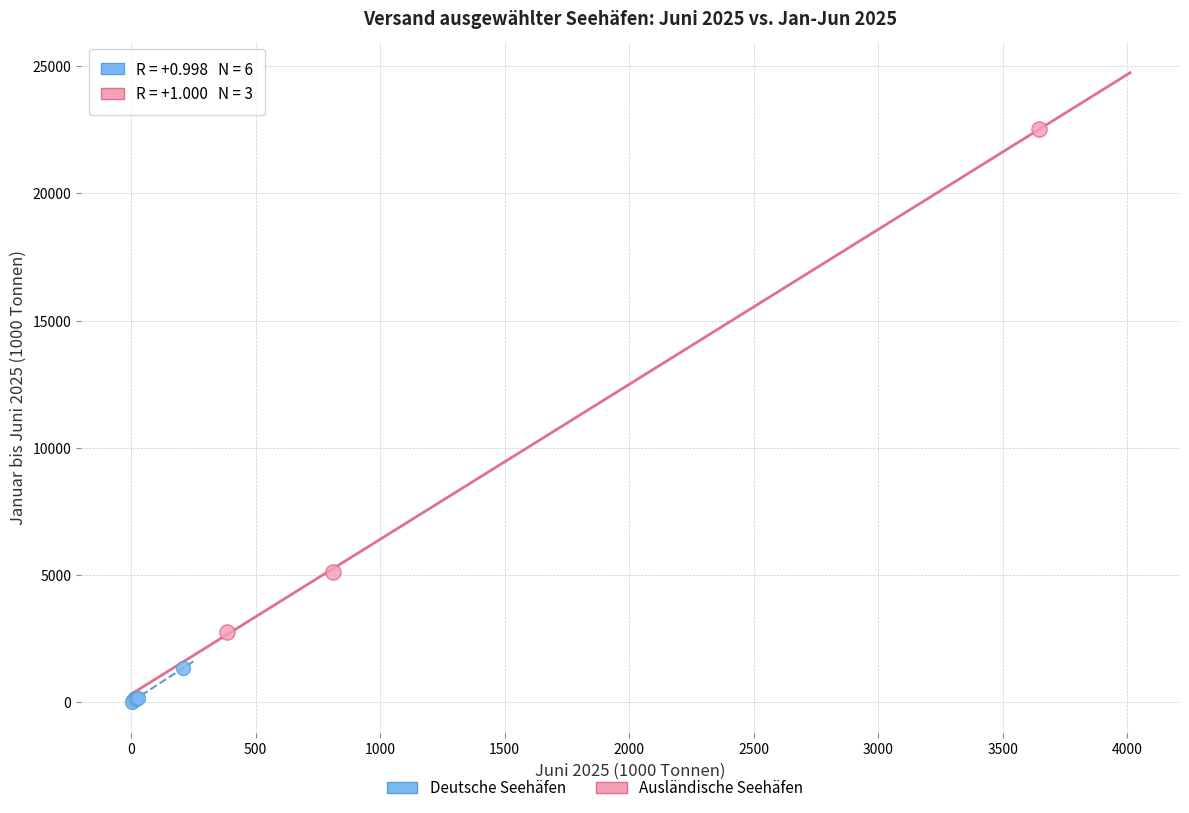

Which series reaches the minimum Y coordinate?

Deutsche Seehäfen